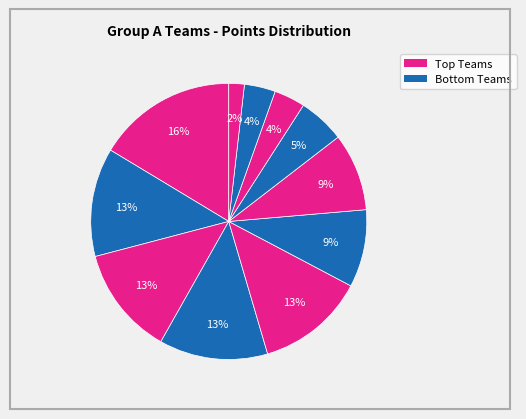

How many segments does this pie chart have?

11